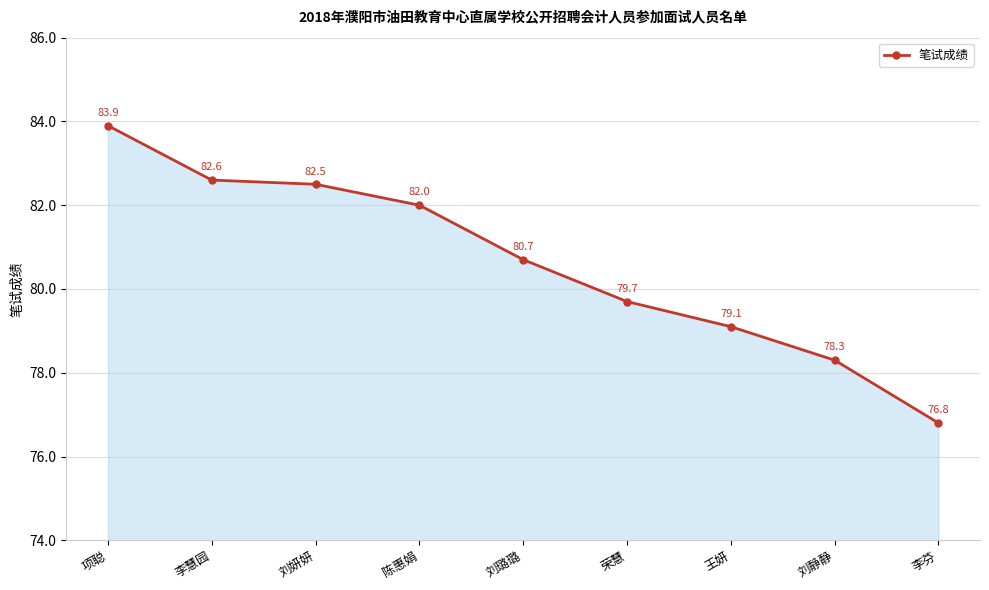

Between 陈惠娟 and 荣慧, which is larger?

陈惠娟